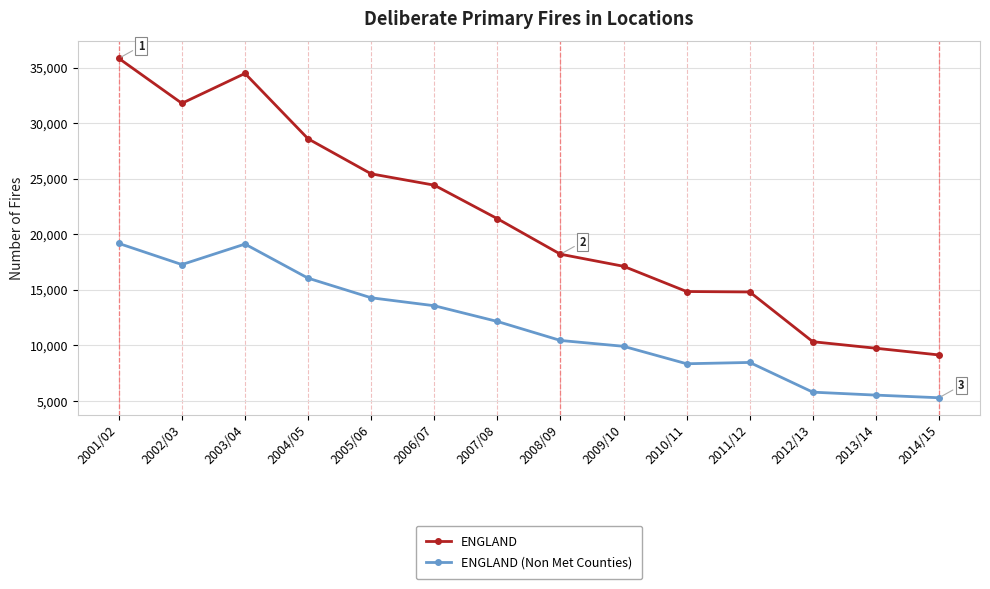

At which category is the sum across all series the highest?

2001/02